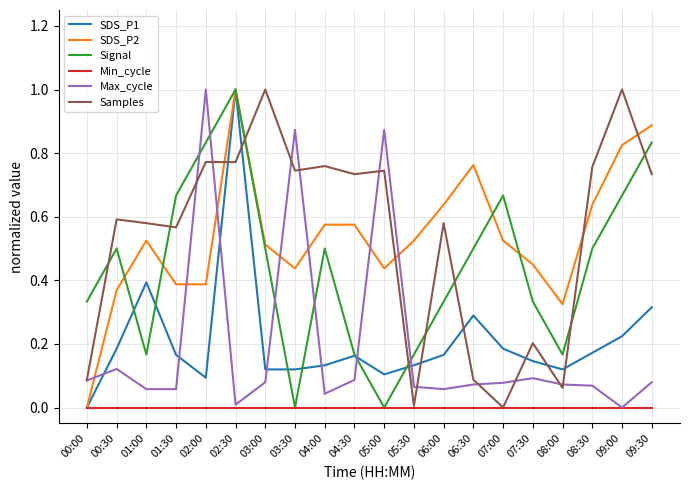

Which series changed the most between 02:00 and 08:00?

Max_cycle